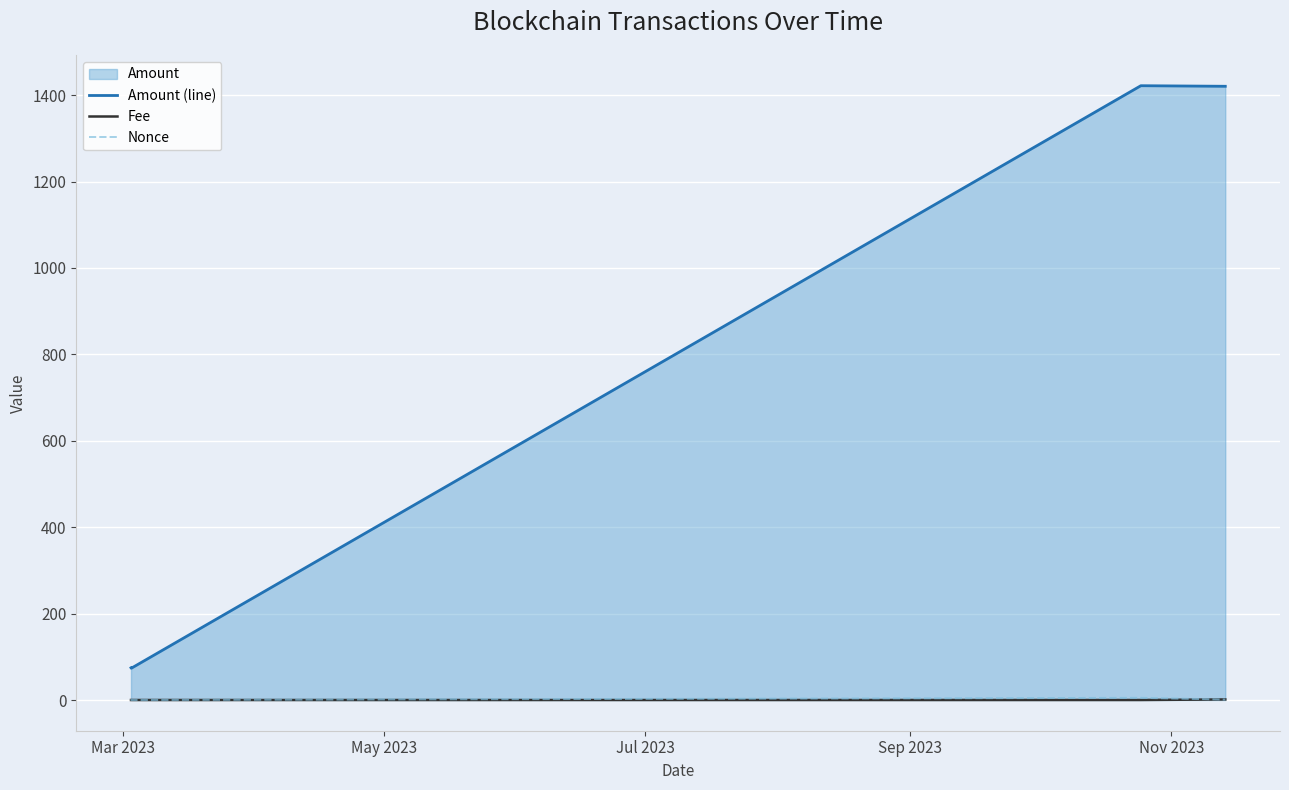

Does the chart display data point markers on the line(s)?

No